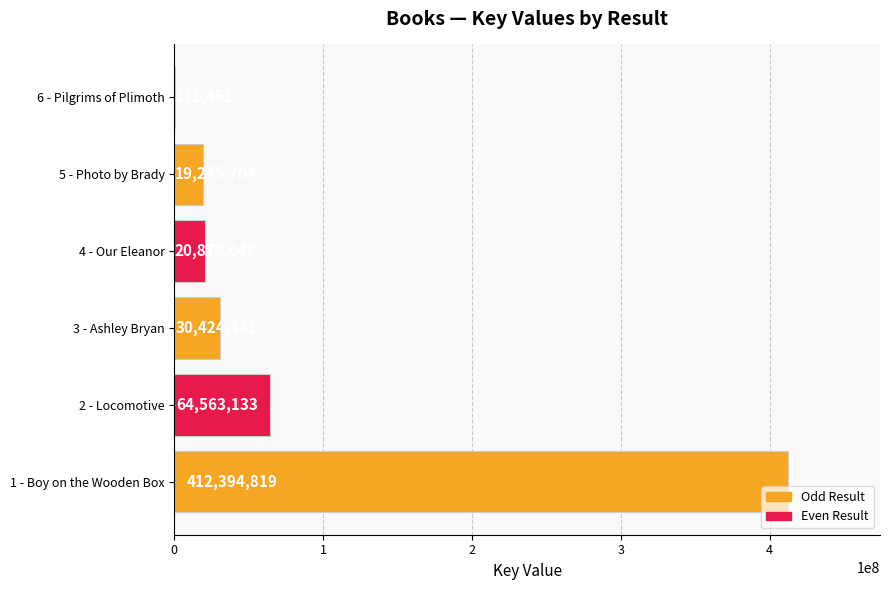

At which label is the value closest to 206363140?

2 - Locomotive